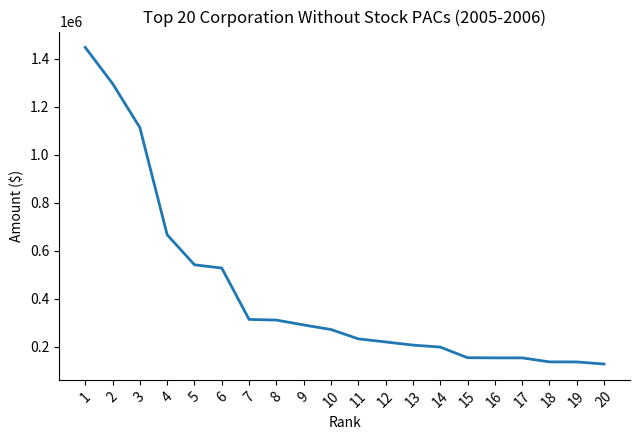

Does the chart display data point markers on the line(s)?

No